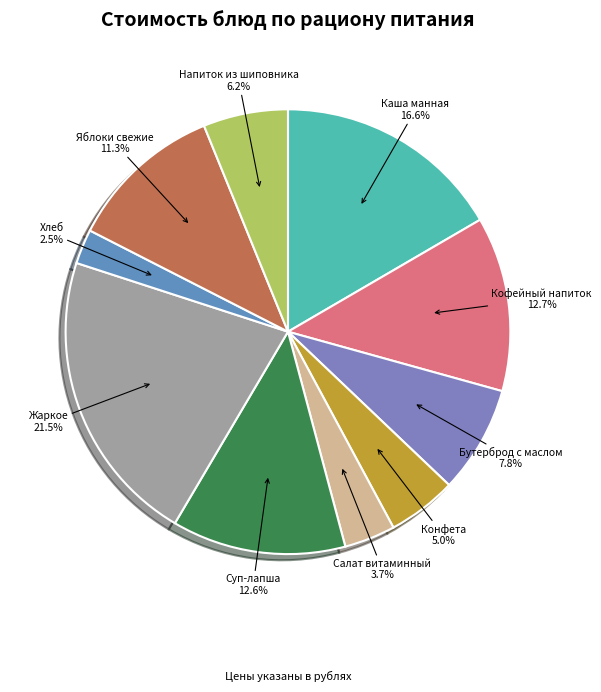

Count the number of slices in the pie.

10